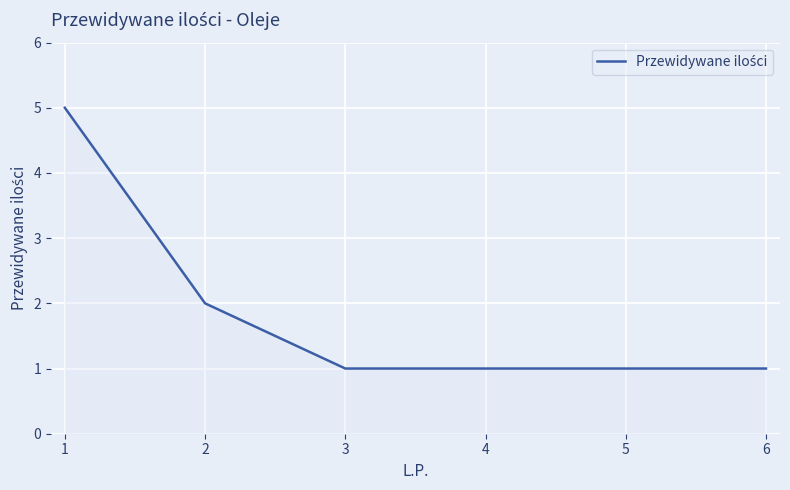

What is the difference between the maximum and minimum values?

4